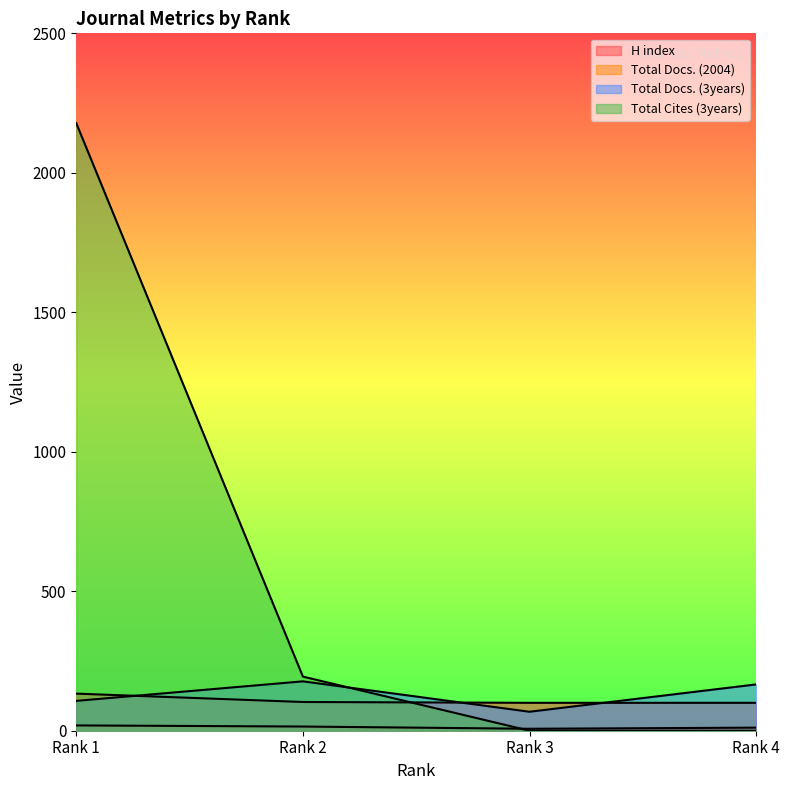

Which series has the largest total across all categories?

Total Cites (3years)